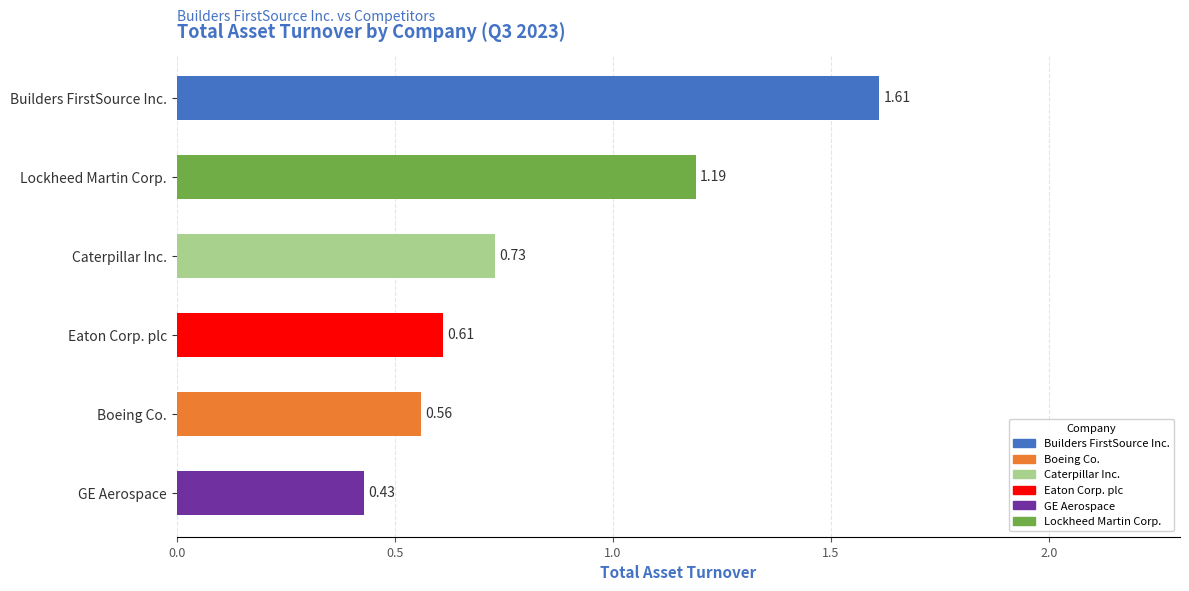

Approximately how many times larger is the value at Builders FirstSource Inc. compared to Lockheed Martin Corp.?

1.4